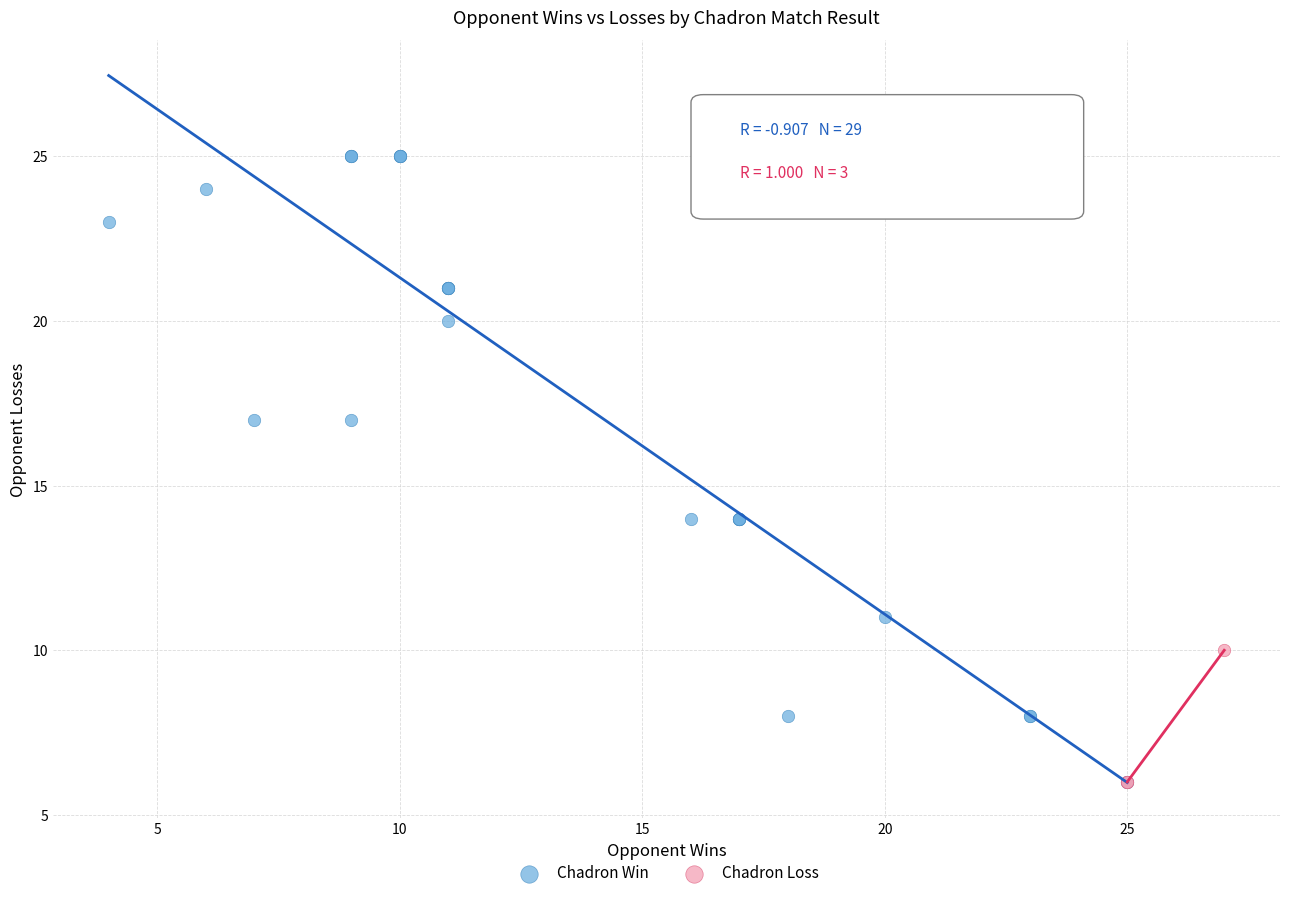

Which series reaches the maximum Y coordinate?

Chadron Win